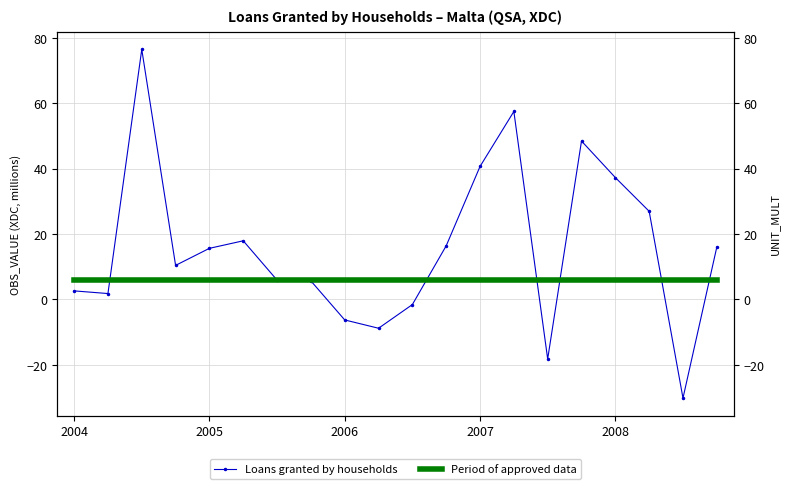

Rank the series by their maximum value, from lowest to highest.

Period of approved data, Loans granted by households